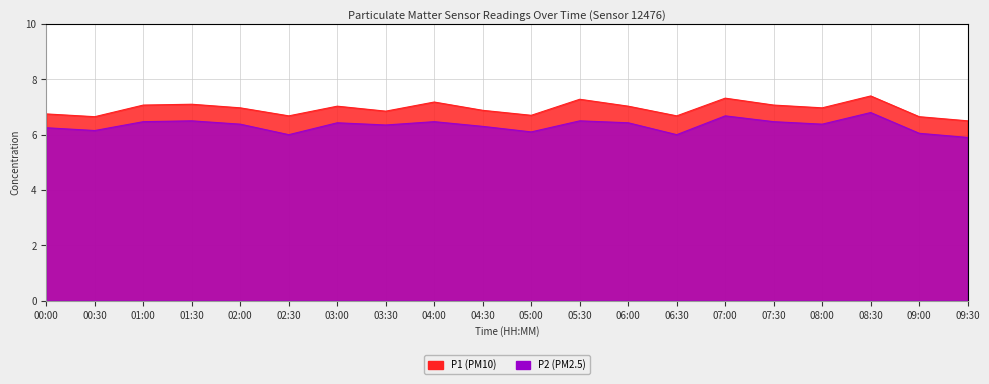

The P2 series shows 6.5 at 01:00. True or false?

True